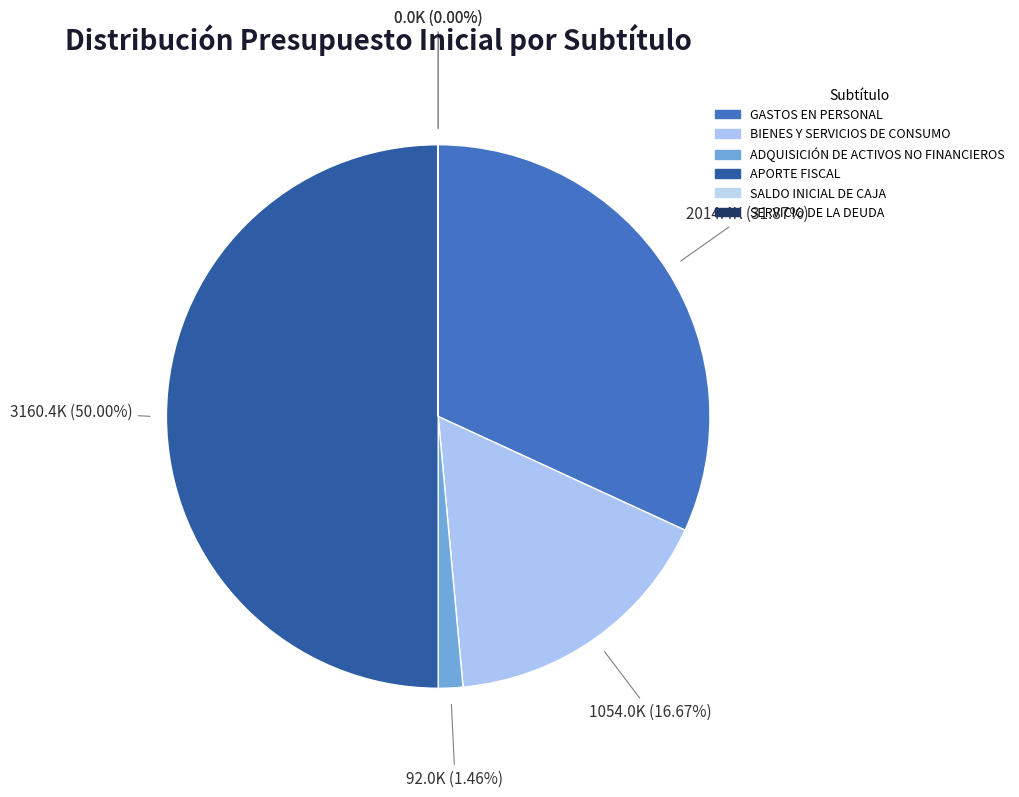

To the nearest percent, what is the difference between the largest and smallest slice percentages?

50%